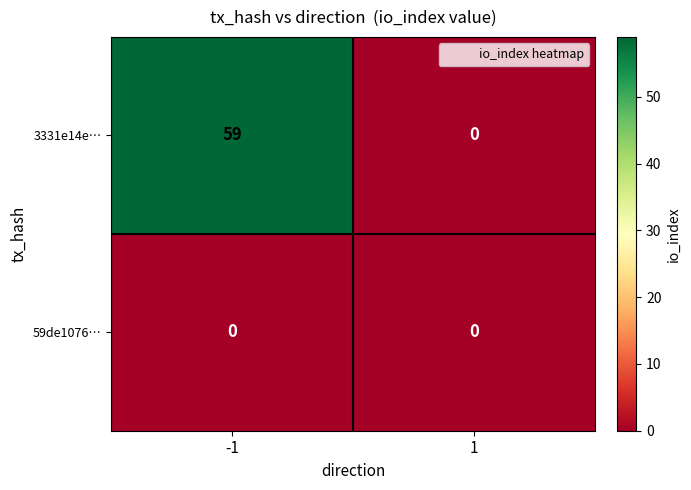

Between -1 and 1, which series saw the biggest shift?

3331e14e…